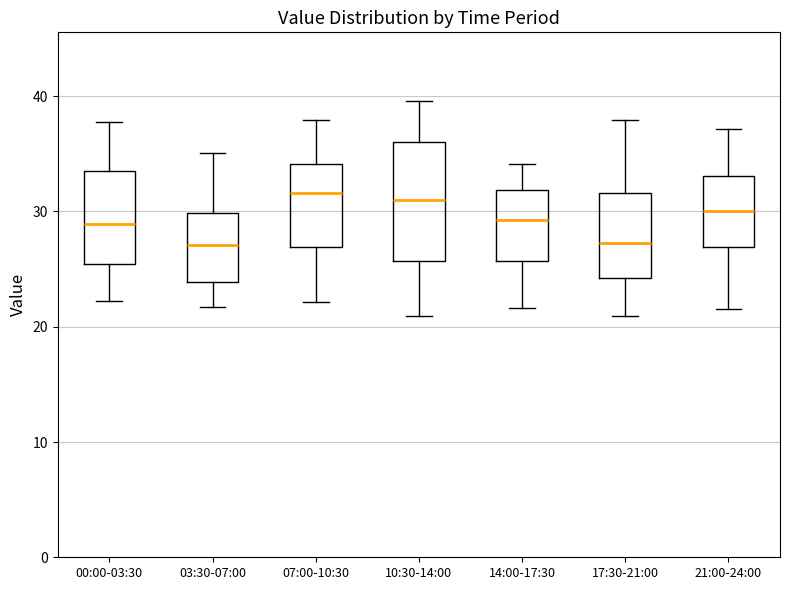

Reading left to right, transcribe this box plot: for each box, give where its median line is, the range the box spans, and where its two whiskers end, as read against the y-axis. The values are not printed on the chart, so give them approximately, as read against the axis.

00:00-03:30: median 29, box 25 to 33, whiskers 22 to 38
03:30-07:00: median 27, box 24 to 30, whiskers 22 to 35
07:00-10:30: median 32, box 27 to 34, whiskers 22 to 38
10:30-14:00: median 31, box 26 to 36, whiskers 21 to 40
14:00-17:30: median 29, box 26 to 32, whiskers 22 to 34
17:30-21:00: median 27, box 24 to 32, whiskers 21 to 38
21:00-24:00: median 30, box 27 to 33, whiskers 22 to 37